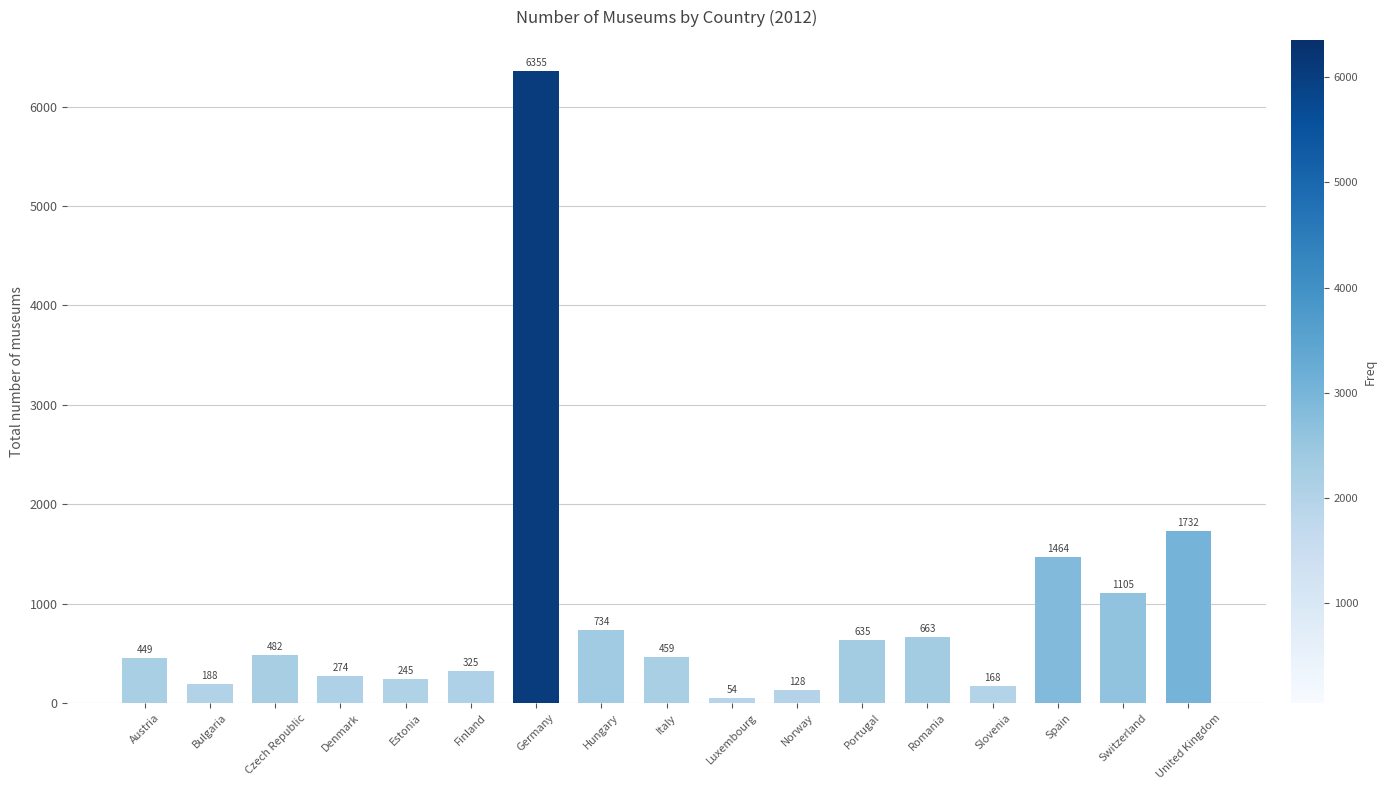

Rank the categories by value from lowest to highest.

Luxembourg, Norway, Slovenia, Bulgaria, Estonia, Denmark, Finland, Austria, Italy, Czech Republic, Portugal, Romania, Hungary, Switzerland, Spain, United Kingdom, Germany